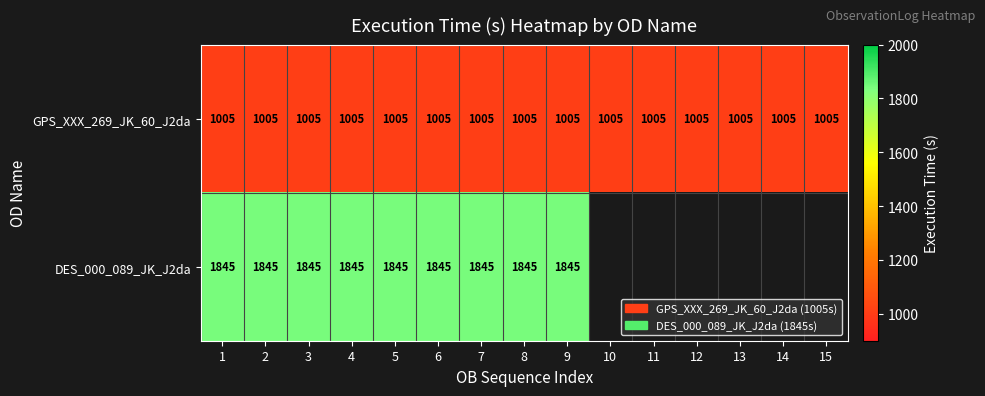

What is the minimum value for GPS_XXX_269_JK_60_J2da?

1005